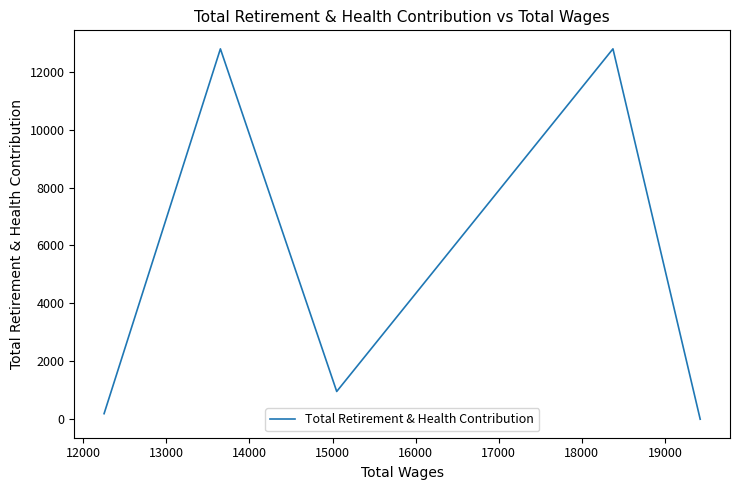

Count the number of values greater than 958.

2